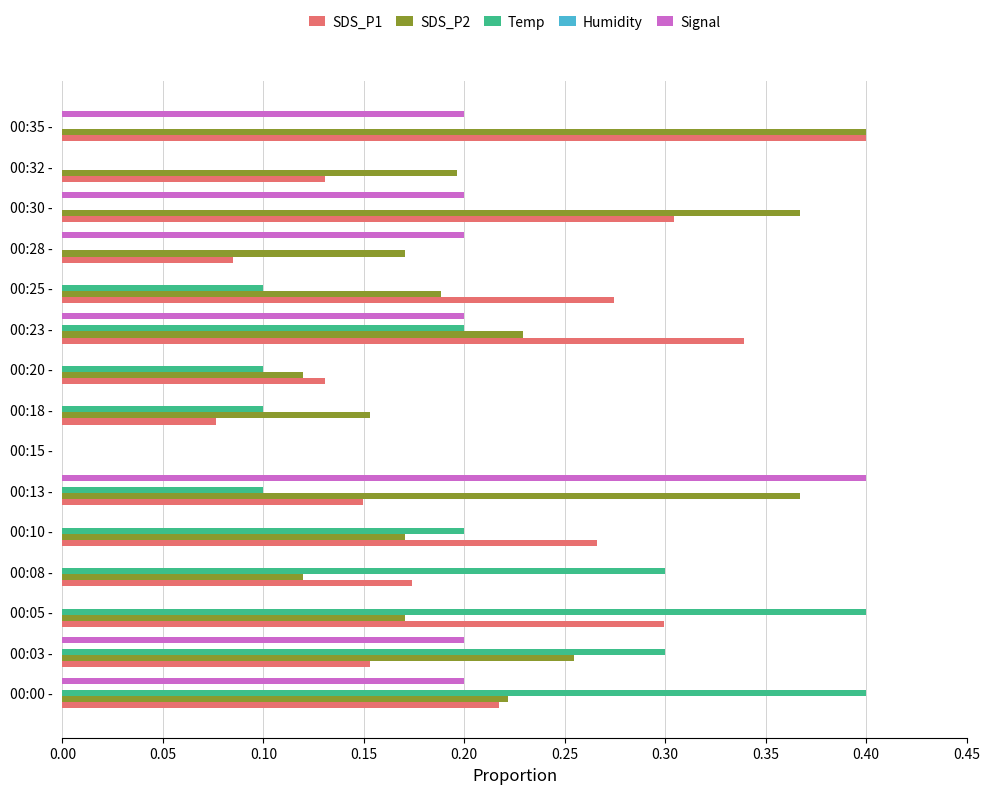

What is the sum of all Temp values?

2.2